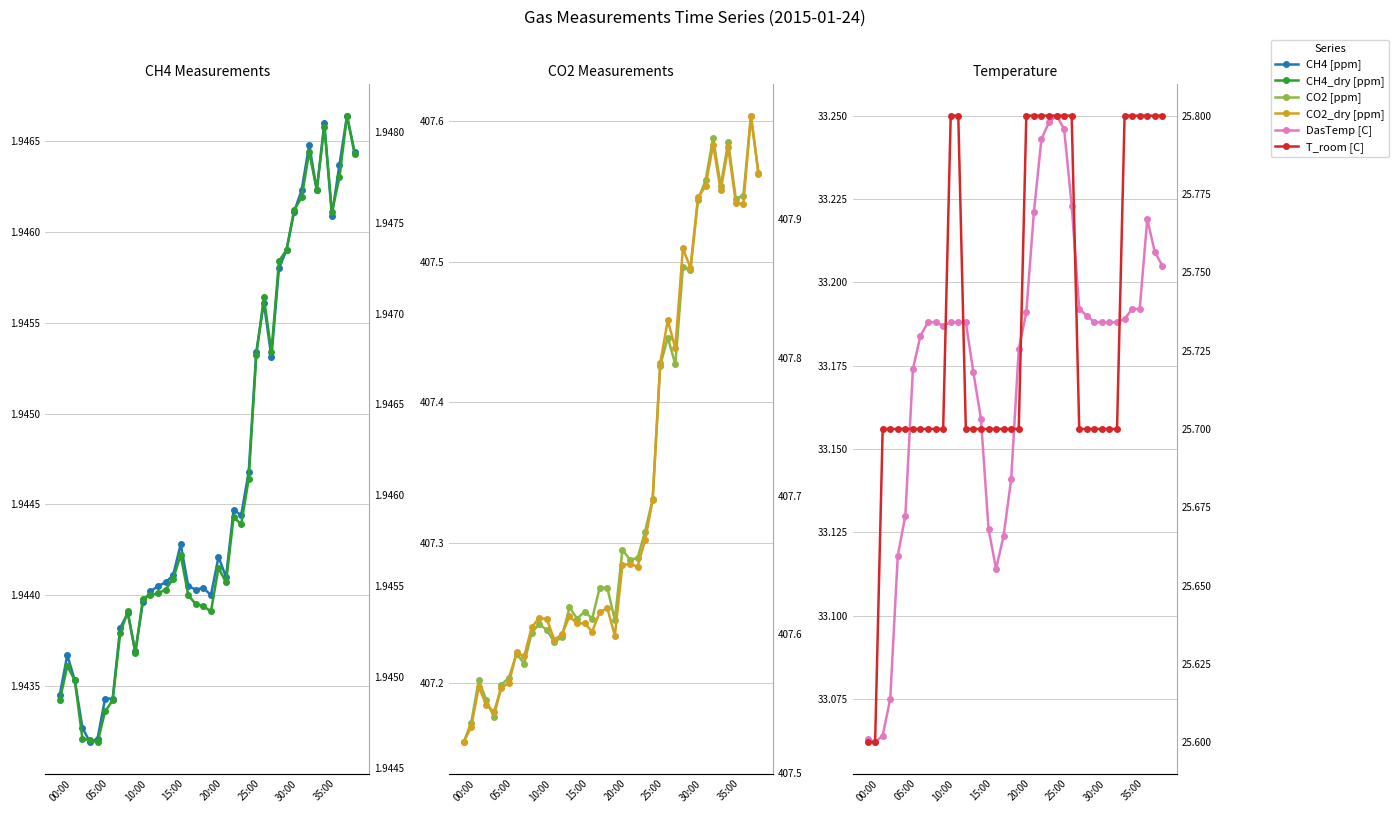

How many interior local peaks does the CO2 [ppm] series have?

11